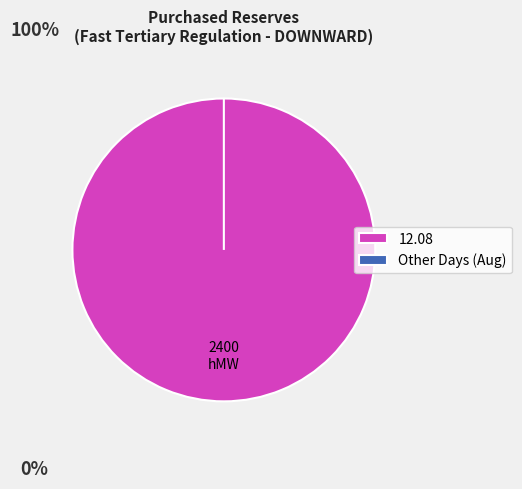

Does 05 - 06 represent more than half of the total?

No